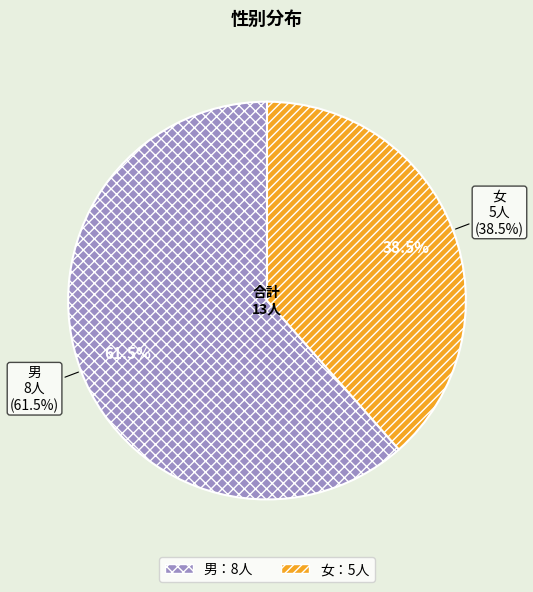

What is the ratio of the value at 女 to the value at 男?

0.6